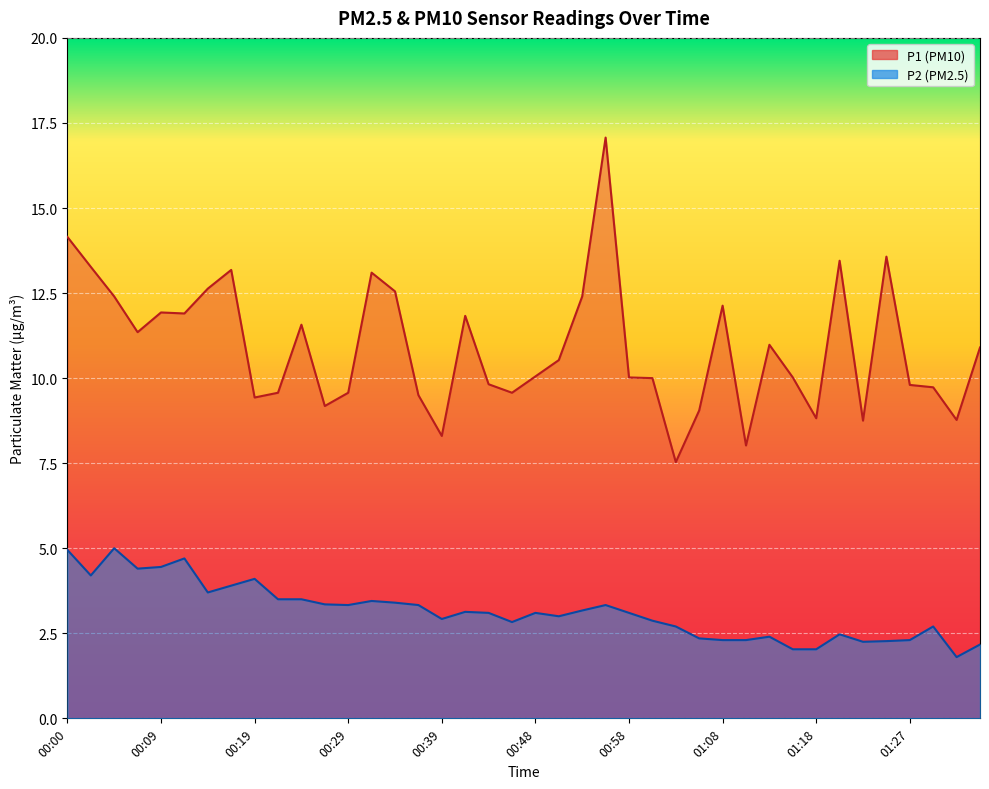

How many values in the P2 series are below 3?

17